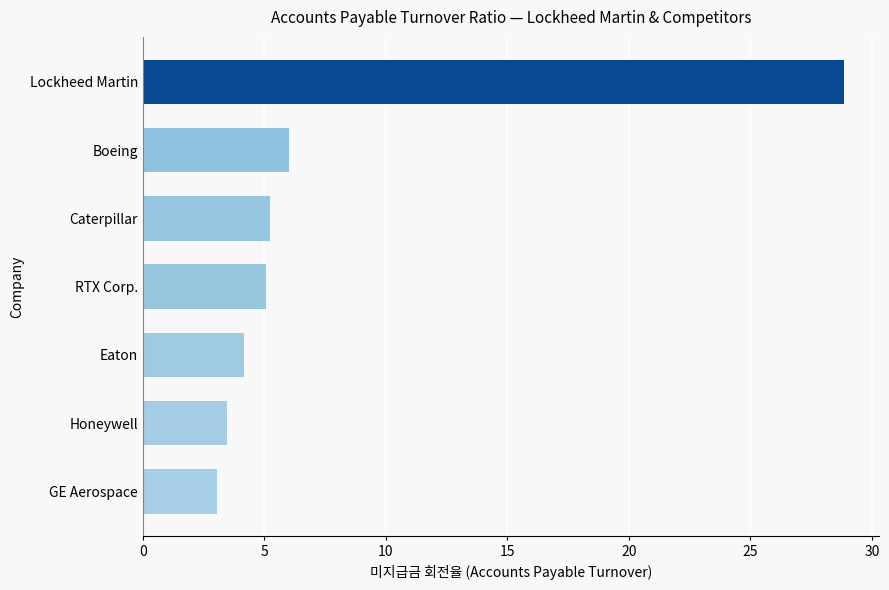

What is the maximum value shown in the chart?

28.9